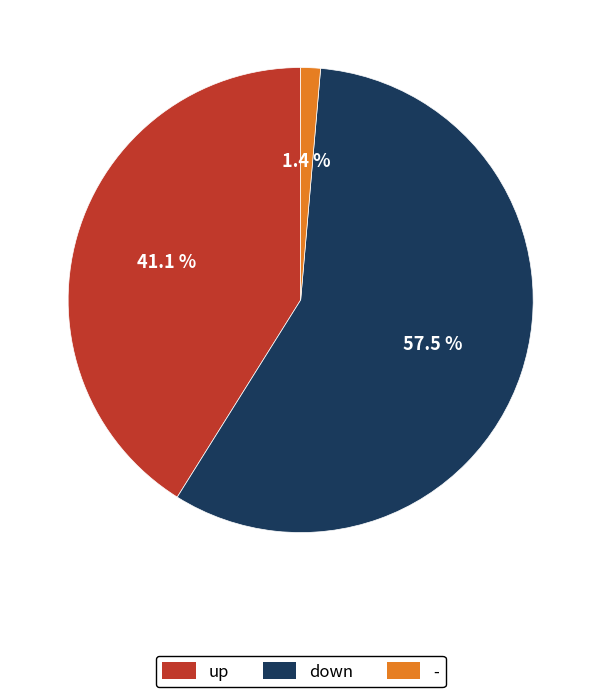

True or false: - accounts for 11% of the total.

False